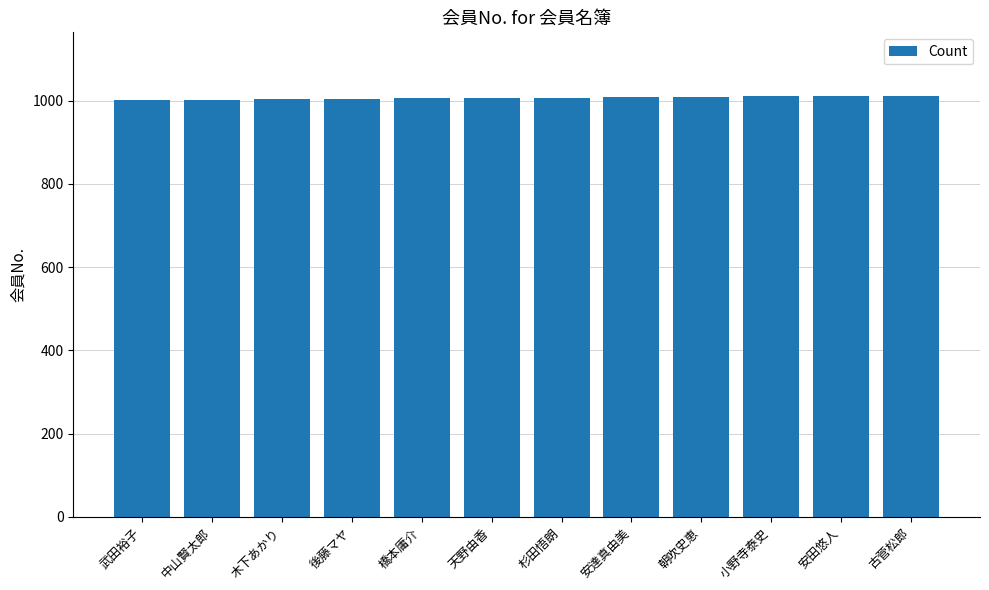

What position from the left is 安達真由美?

8